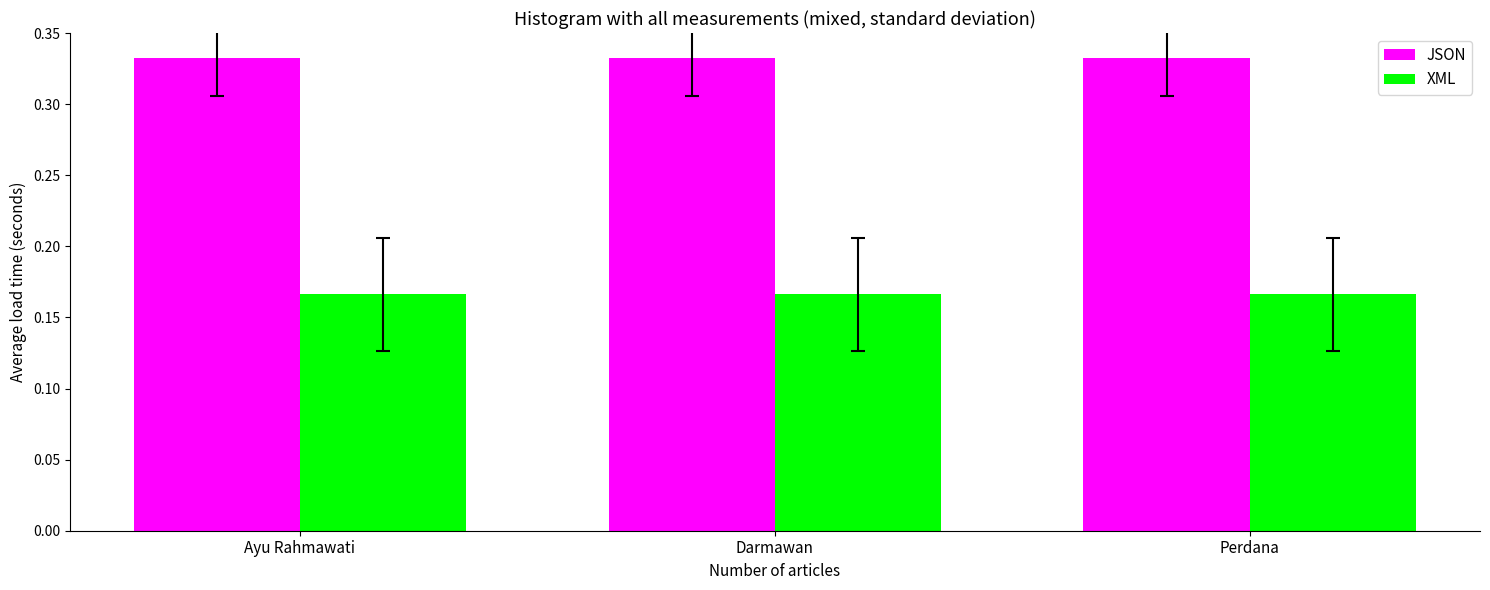

True or false: JSON has a value of 0.5 at Perdana.

False